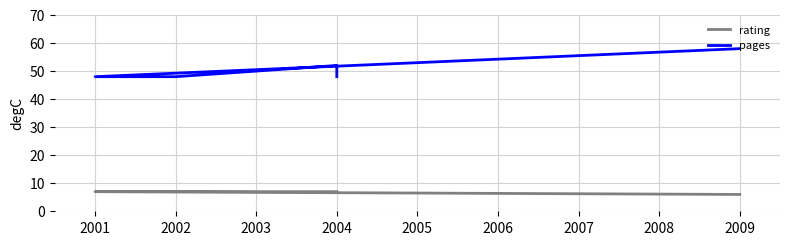

What is the greatest value displayed?

58